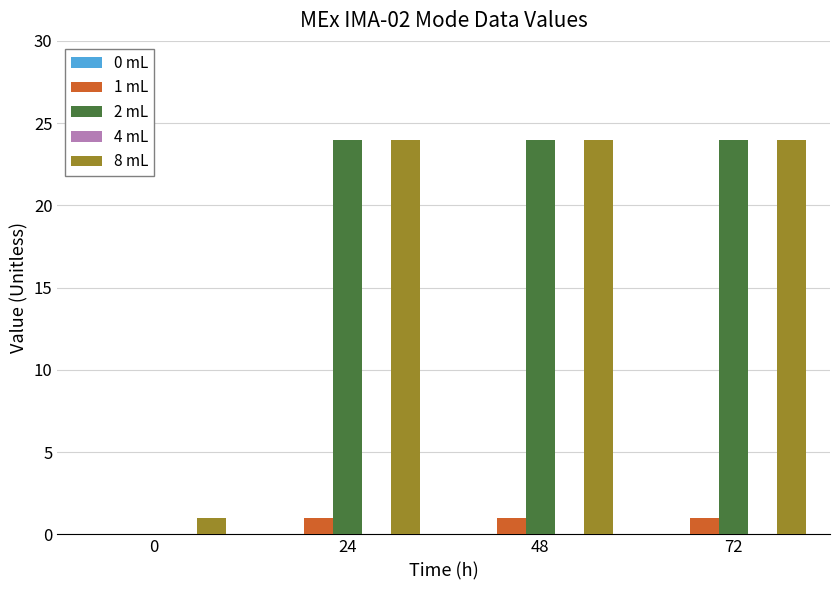

What is the highest value of the 1 mL series?

1